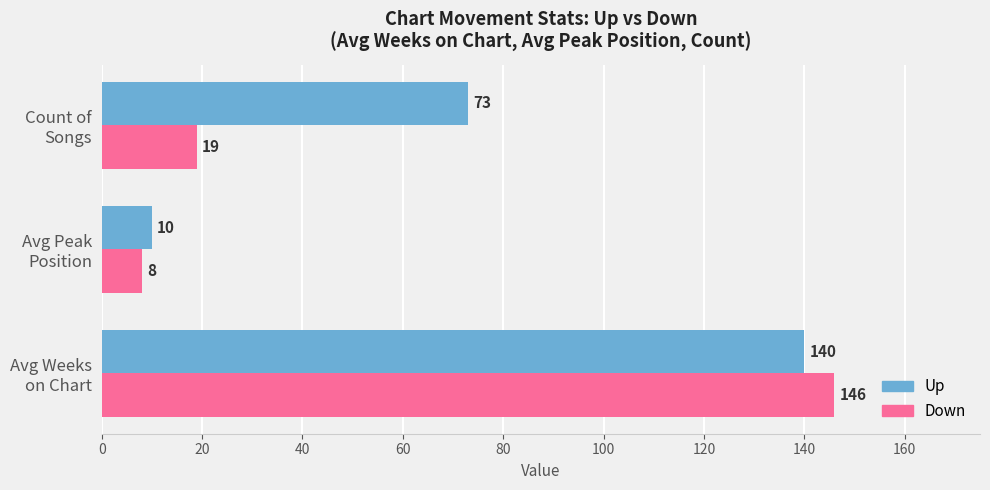

Which series has the largest total across all categories?

Up